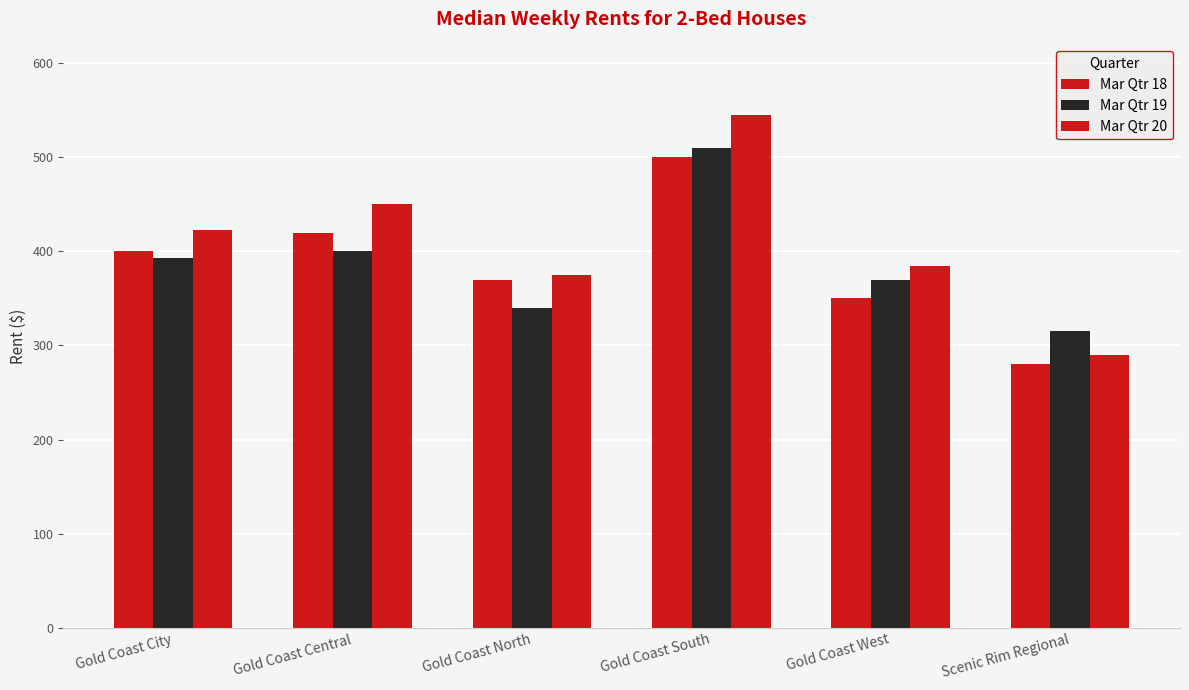

How many distinct data groups are displayed?

3